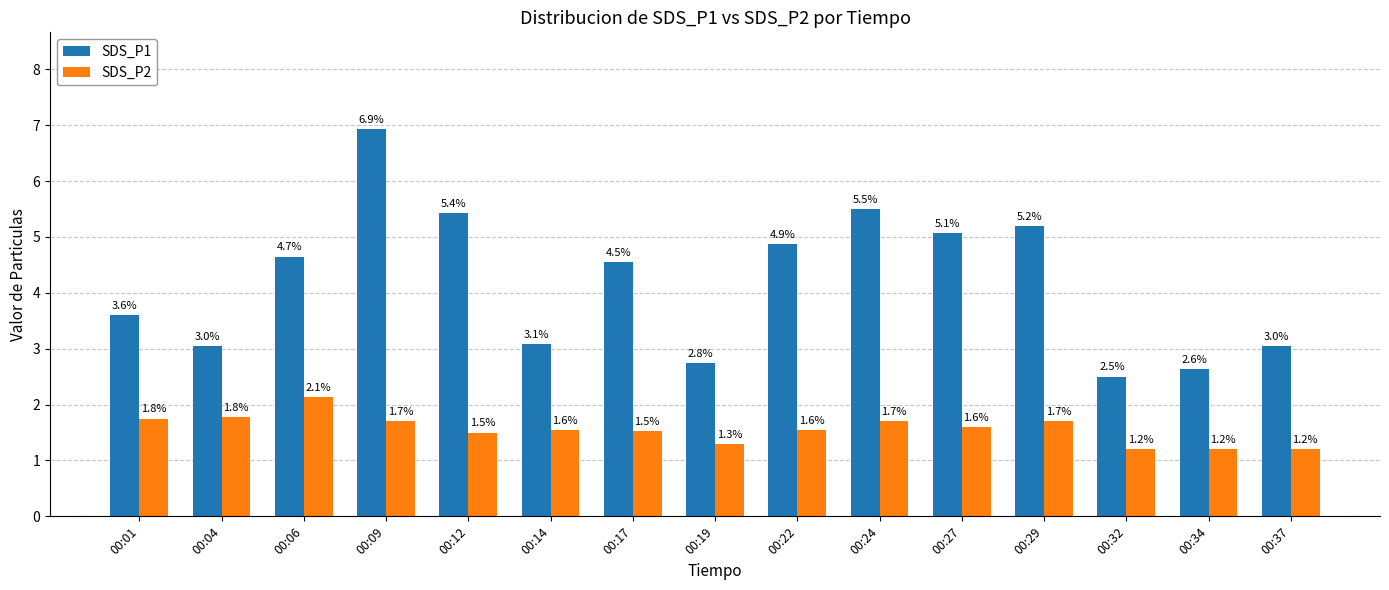

At which label does SDS_P1 reach its minimum?

00:32